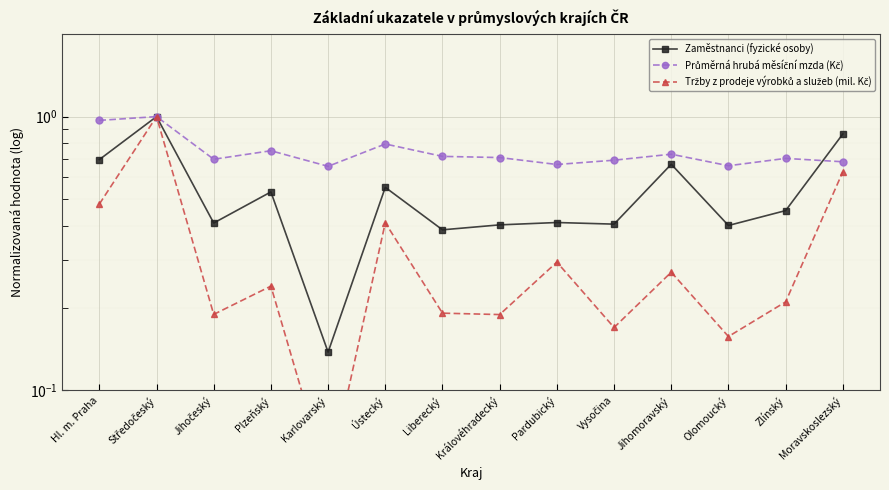

At which label does Průměrná hrubá měsíční mzda (Kč) reach its minimum?

Karlovarský